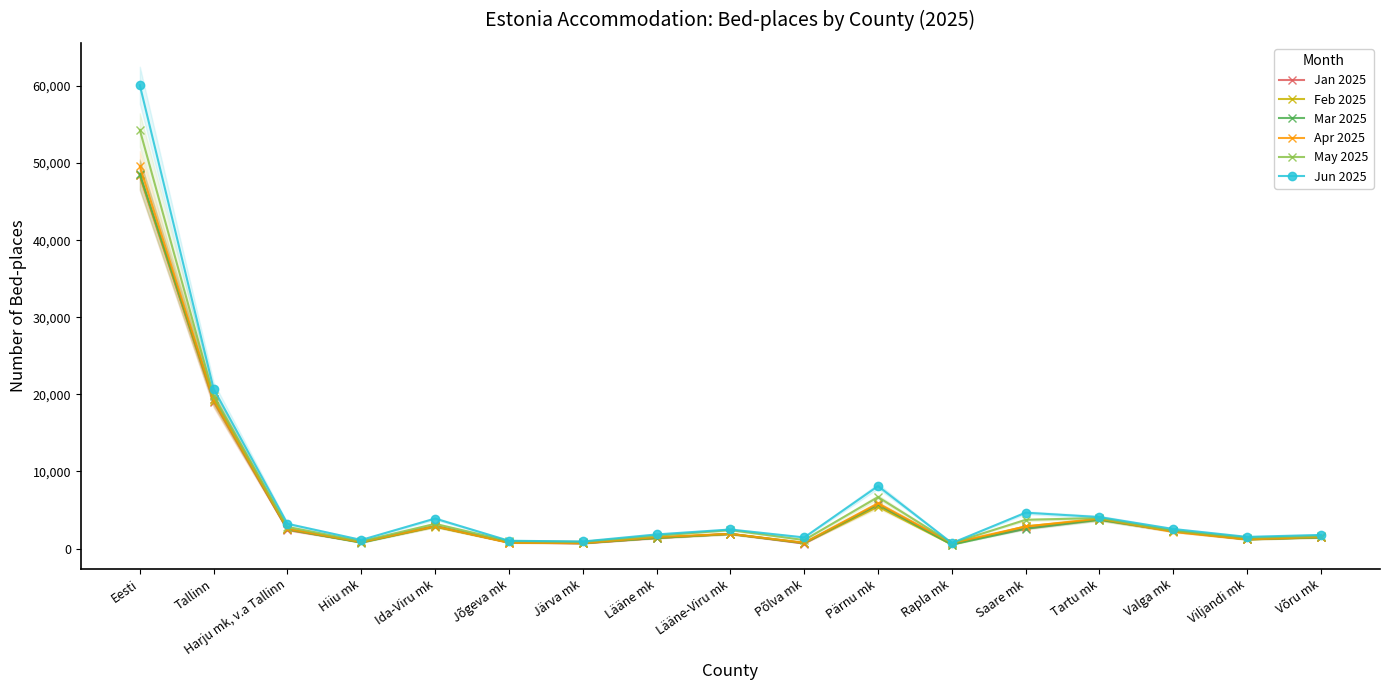

Reading left to right, extract all data points from this chart.

Jan 2025: 48392	19053	2418	849	2932	783	677	1365	1918	651	5658	698	2609	3812	2274	1222	1473
Feb 2025: 48416	19167	2484	816	2854	788	720	1383	1924	718	5452	519	2886	3765	2274	1206	1460
Mar 2025: 48570	19406	2526	767	2894	815	701	1391	1887	730	5725	519	2573	3737	2257	1190	1452
Apr 2025: 49563	19346	2573	843	2900	763	713	1501	1907	771	5875	731	2871	3889	2165	1184	1531
May 2025: 54281	19764	2815	959	3208	981	880	1665	2407	1110	6682	717	3733	3969	2345	1422	1624
Jun 2025: 60086	20715	3216	1125	3897	1020	923	1839	2479	1451	8109	722	4658	4093	2542	1522	1775